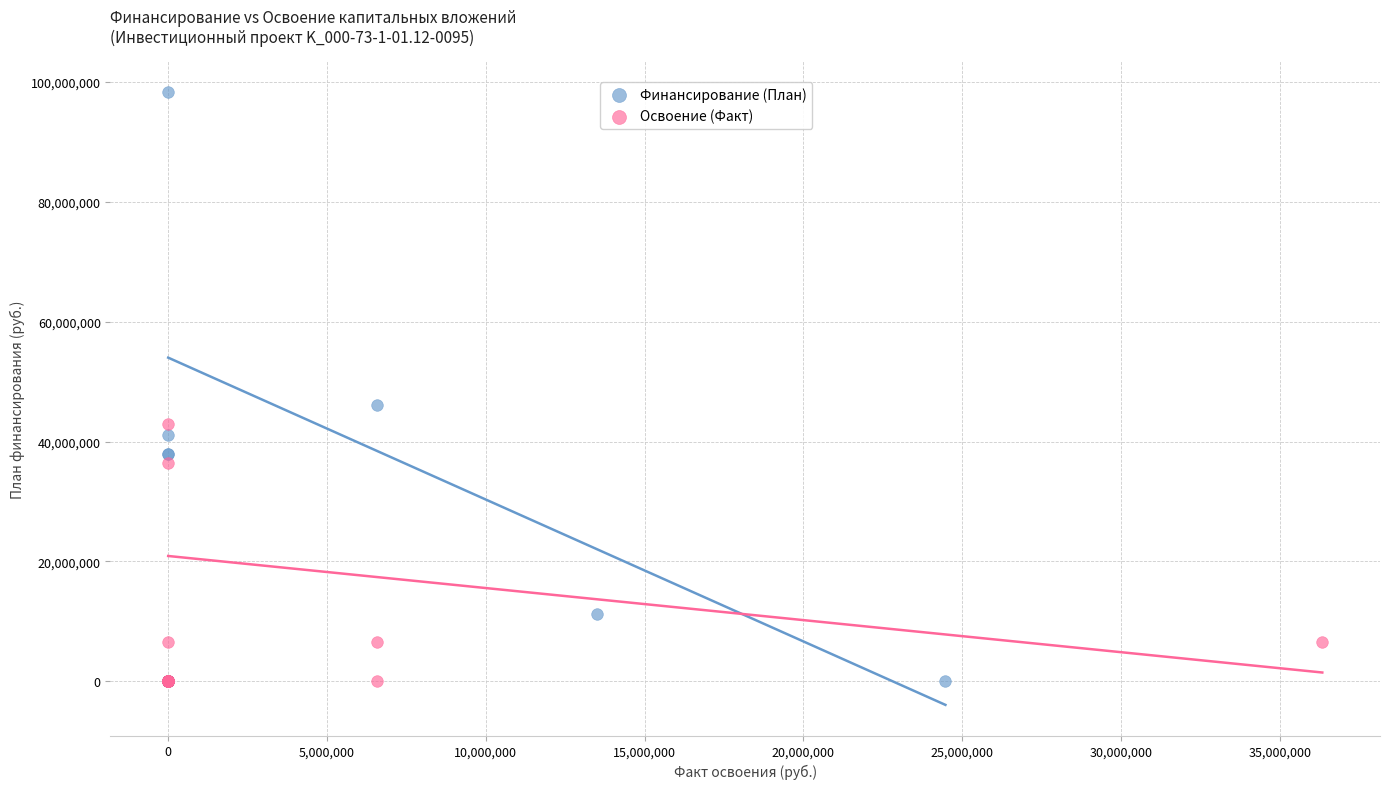

Which series has the widest spread of Y values?

Финансирование (План)